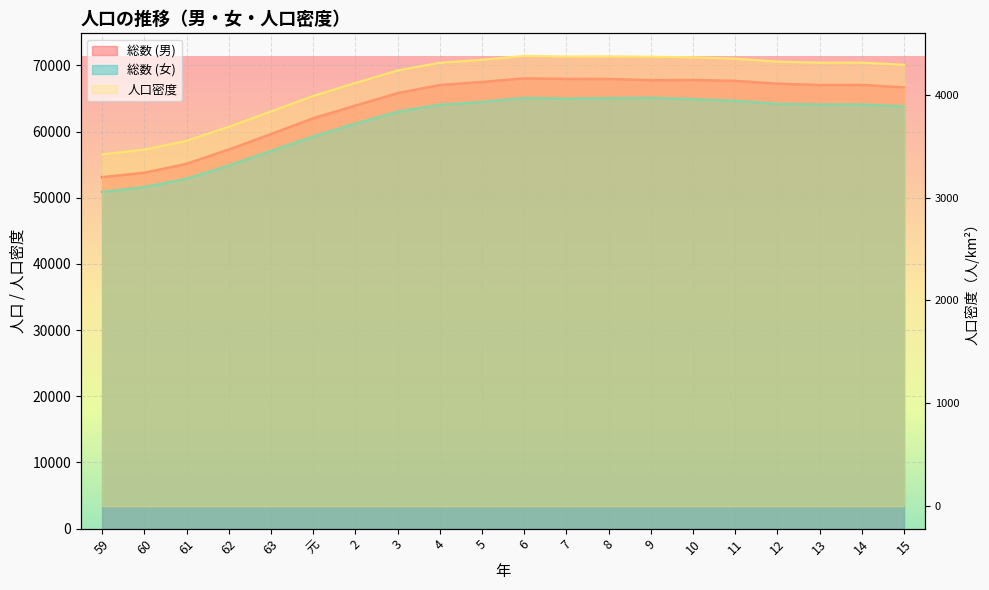

What is the sum of the 総数 (女) values at 2 and 3?

124218.0